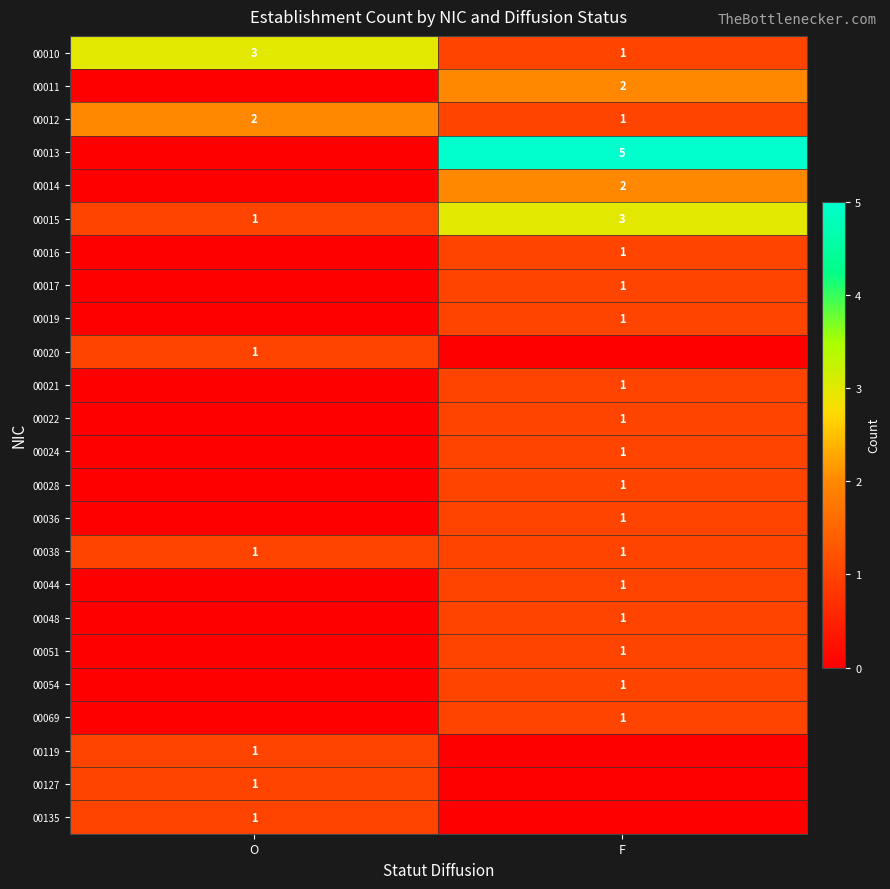

The 00051 series shows 1 at F. True or false?

True